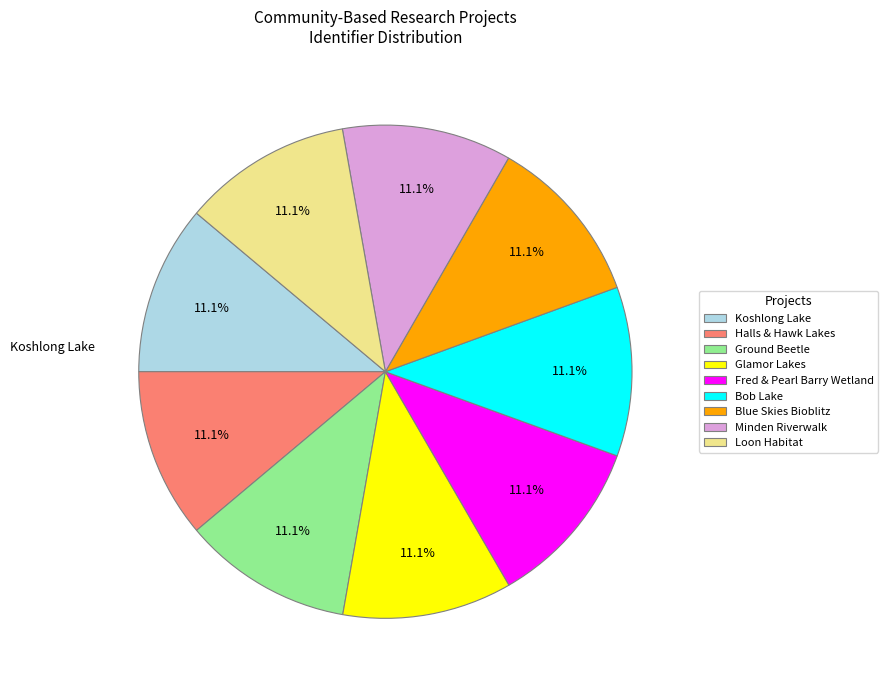

Is there any slice that represents more than half of the pie?

No